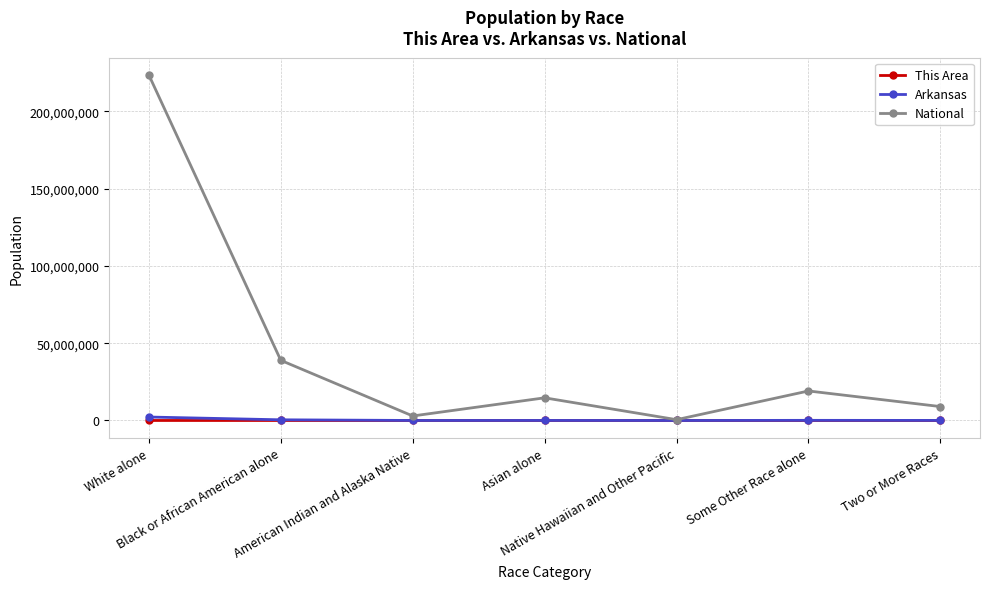

Which series changed the most between Black or African American alone and Two or More Races?

National